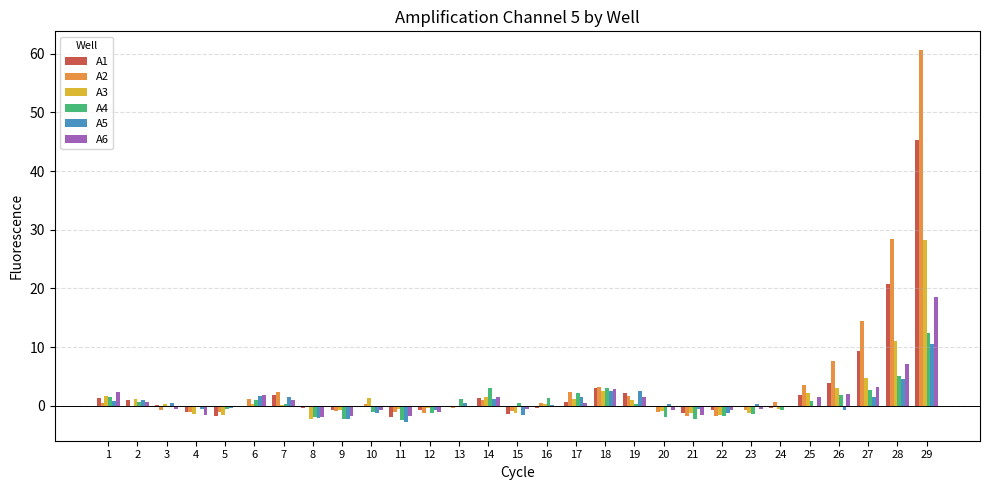

Between 5 and 27, which series saw the biggest shift?

A2